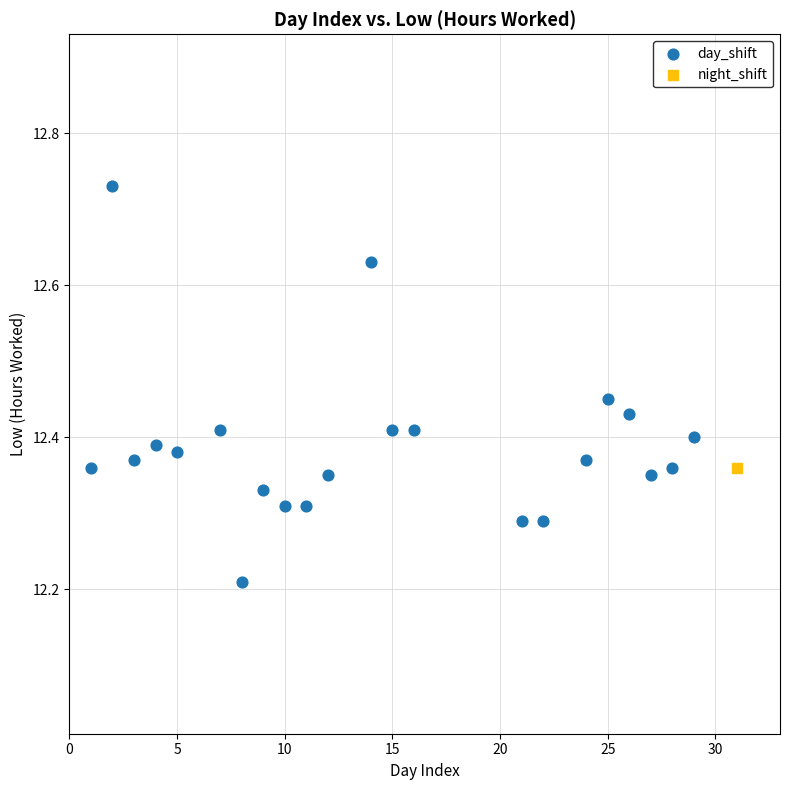

What are all the series names shown in the legend?

day_shift, night_shift